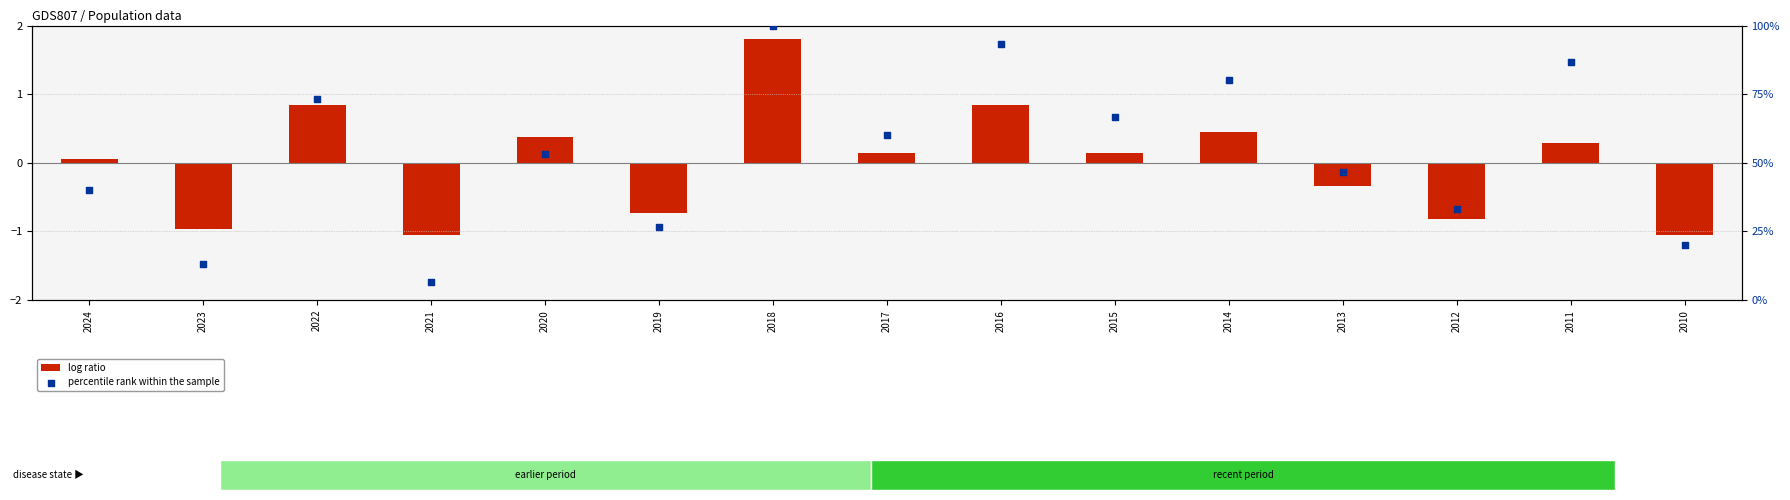

At which category is the sum across all series the highest?

2018